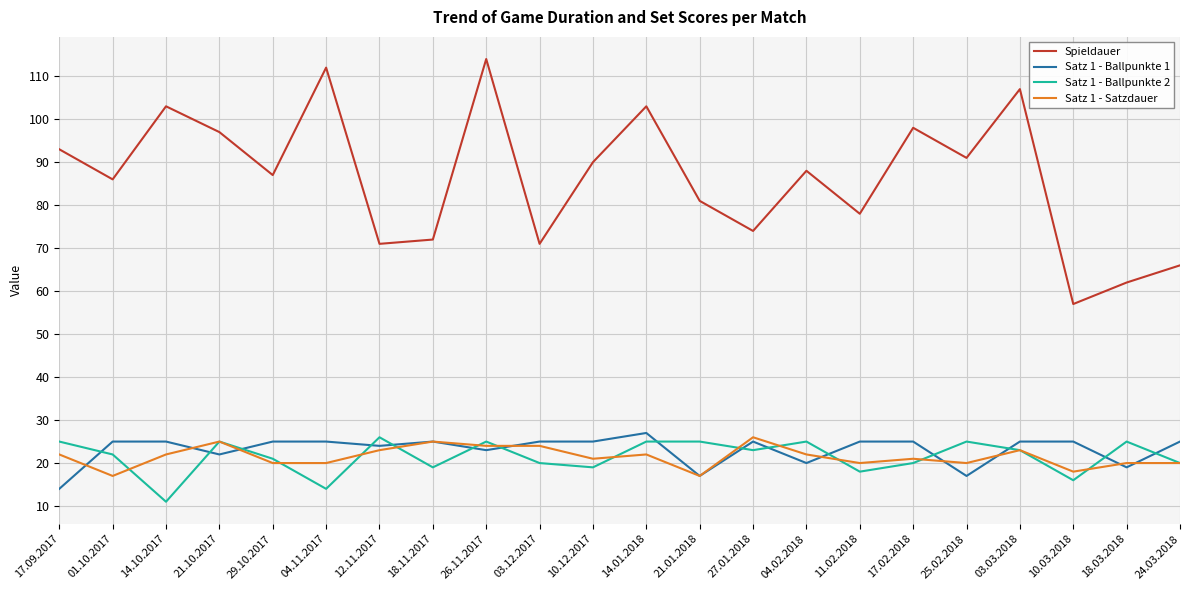

At which category does Satz 1 - Satzdauer reach its first local valley?

01.10.2017